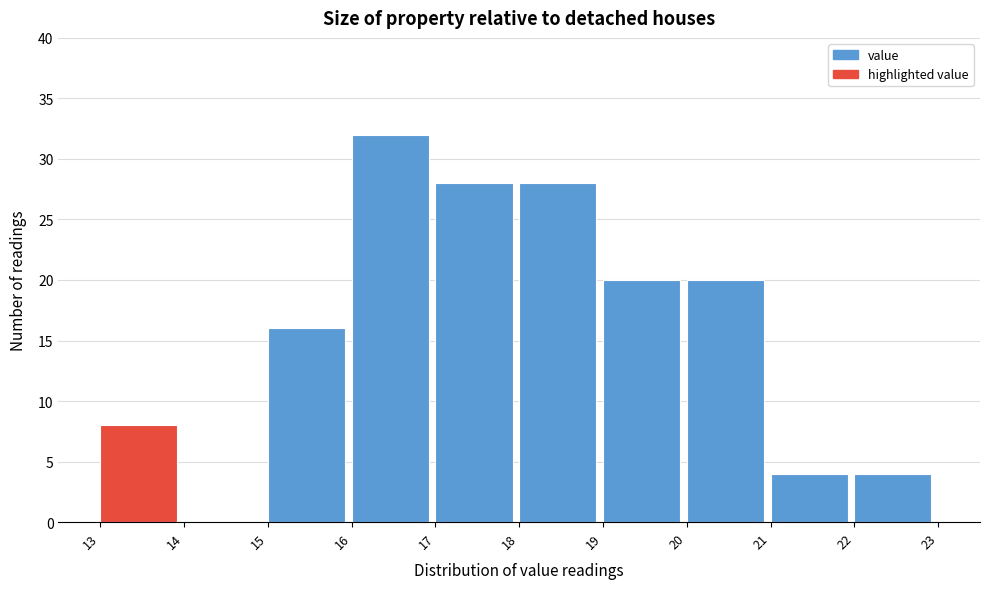

What is the height of the bar covering 20 to 21 on the x-axis? The values are not printed on the chart, so give them approximately, as read against the axis.

20